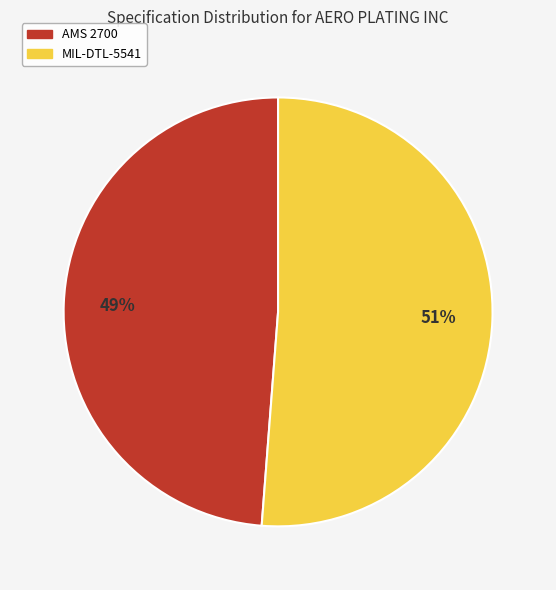

Approximately how many times larger is the value at AMS 2700 compared to MIL-DTL-5541?

1.0